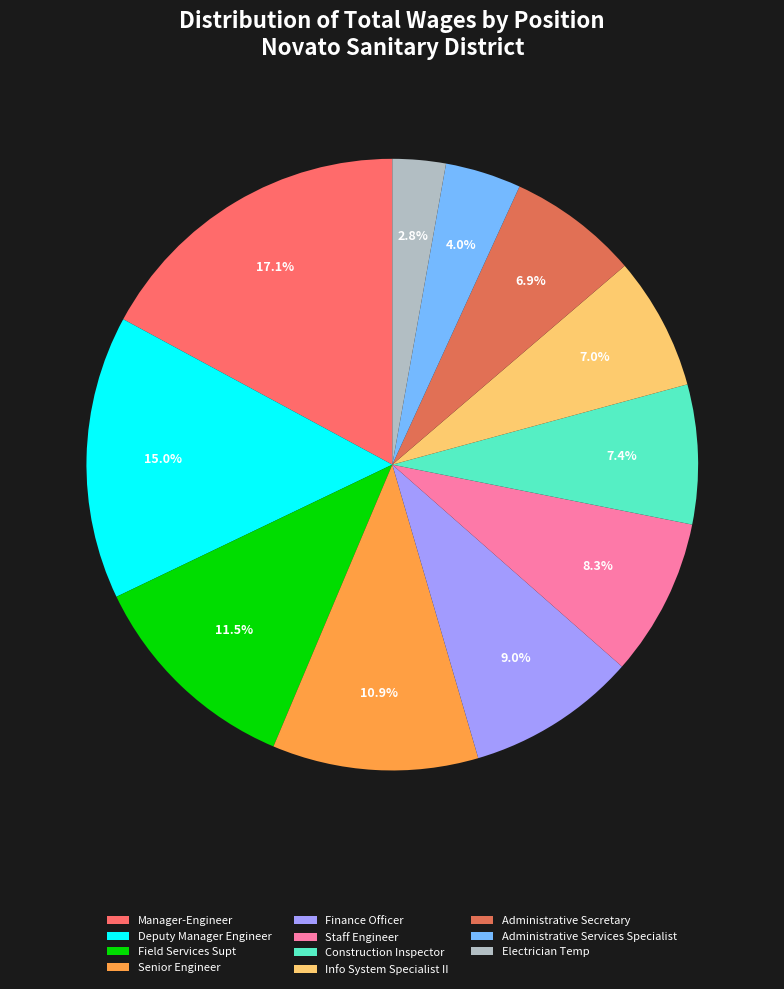

To the nearest percent, what is the difference between the Staff Engineer and Field Services Supt slice percentages?

3%